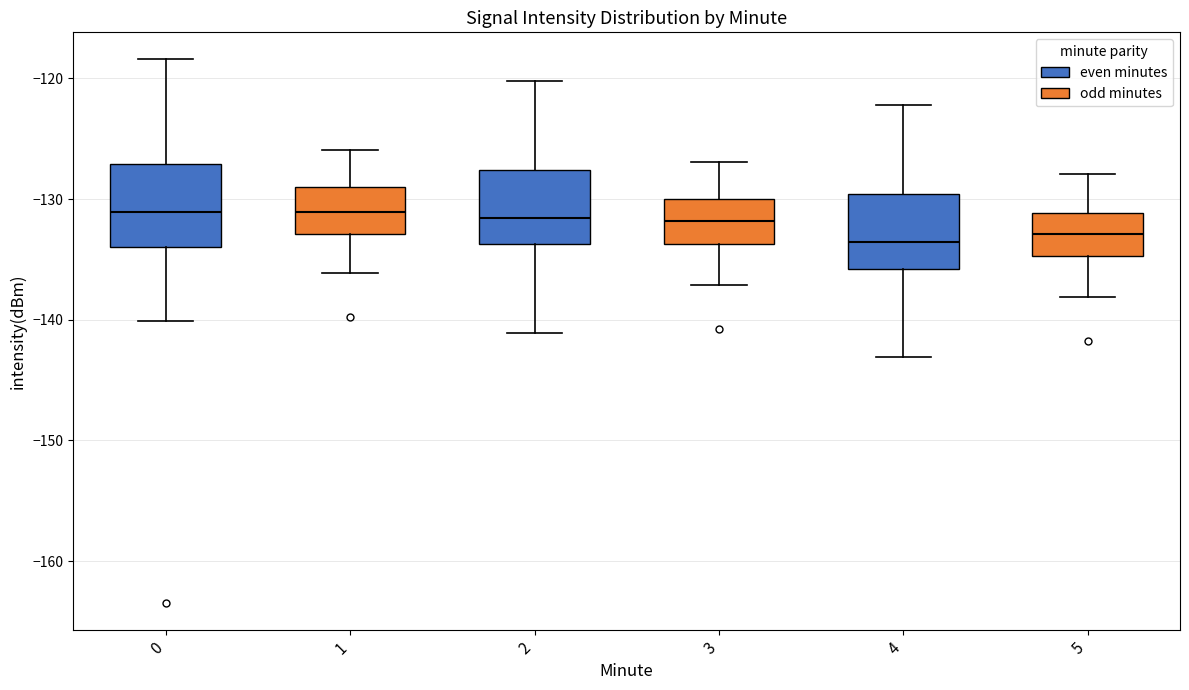

Reading left to right, transcribe this box plot: for each box, give where its median line is, the range the box spans, and where its two whiskers end, as read against the y-axis. The values are not printed on the chart, so give them approximately, as read against the axis.

0: median -131, box -134 to -127, whiskers -140 to -118
1: median -131, box -133 to -129, whiskers -136 to -126
2: median -132, box -134 to -128, whiskers -141 to -120
3: median -132, box -134 to -130, whiskers -137 to -127
4: median -134, box -136 to -130, whiskers -143 to -122
5: median -133, box -135 to -131, whiskers -138 to -128